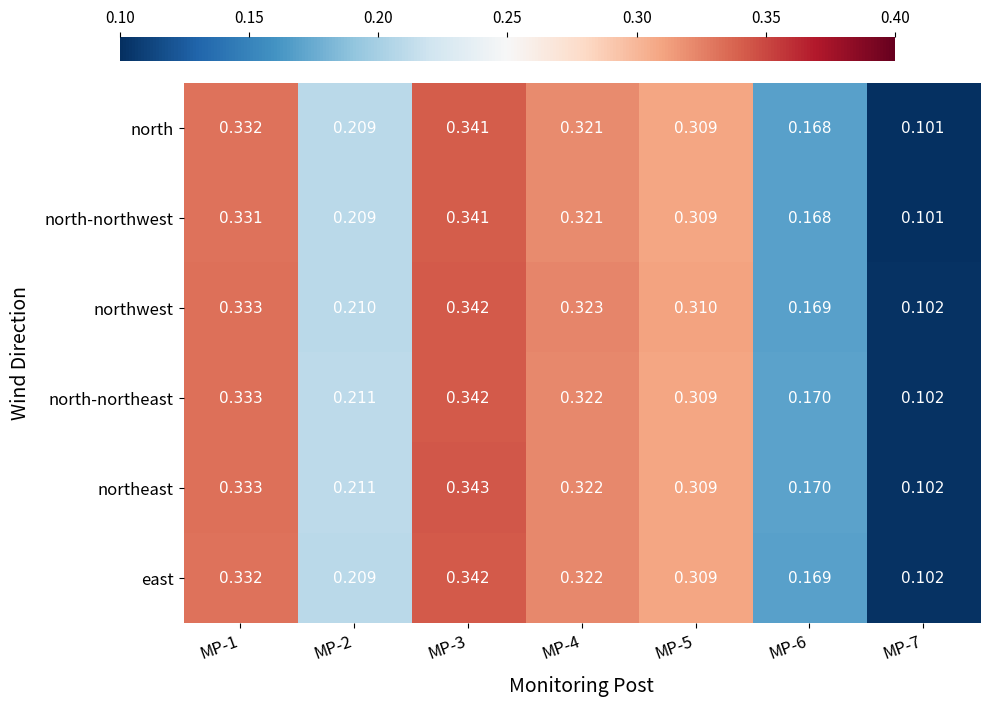

Which series has the largest range (max minus min)?

northeast